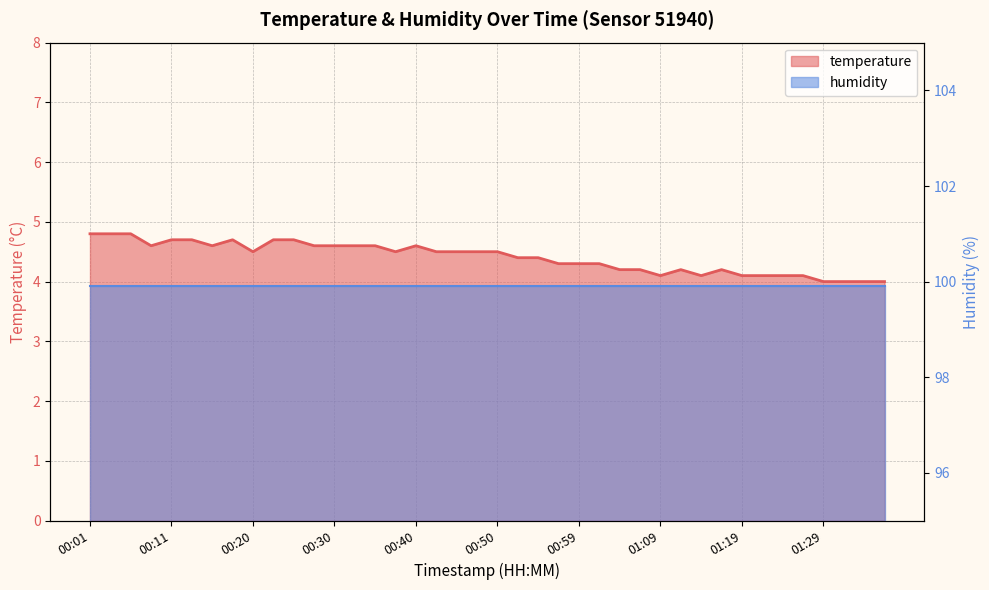

Reading left to right, transcribe all the data shown in this chart.

4.8	4.8	4.8	4.6	4.7	4.7	4.6	4.7	4.5	4.7	4.7	4.6	4.6	4.6	4.6	4.5	4.6	4.5	4.5	4.5	4.5	4.4	4.4	4.3	4.3	4.3	4.2	4.2	4.1	4.2	4.1	4.2	4.1	4.1	4.1	4.1	4.0	4.0	4.0	4.0